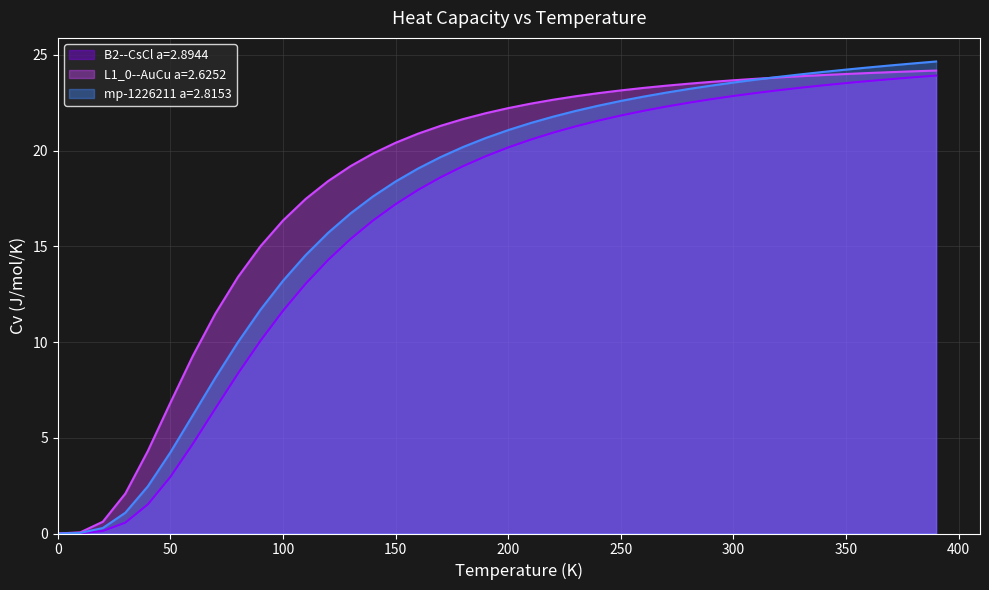

True or false: B2--CsCl a=2.8944 and L1_0--AuCu a=2.6252 cross at least once.

False